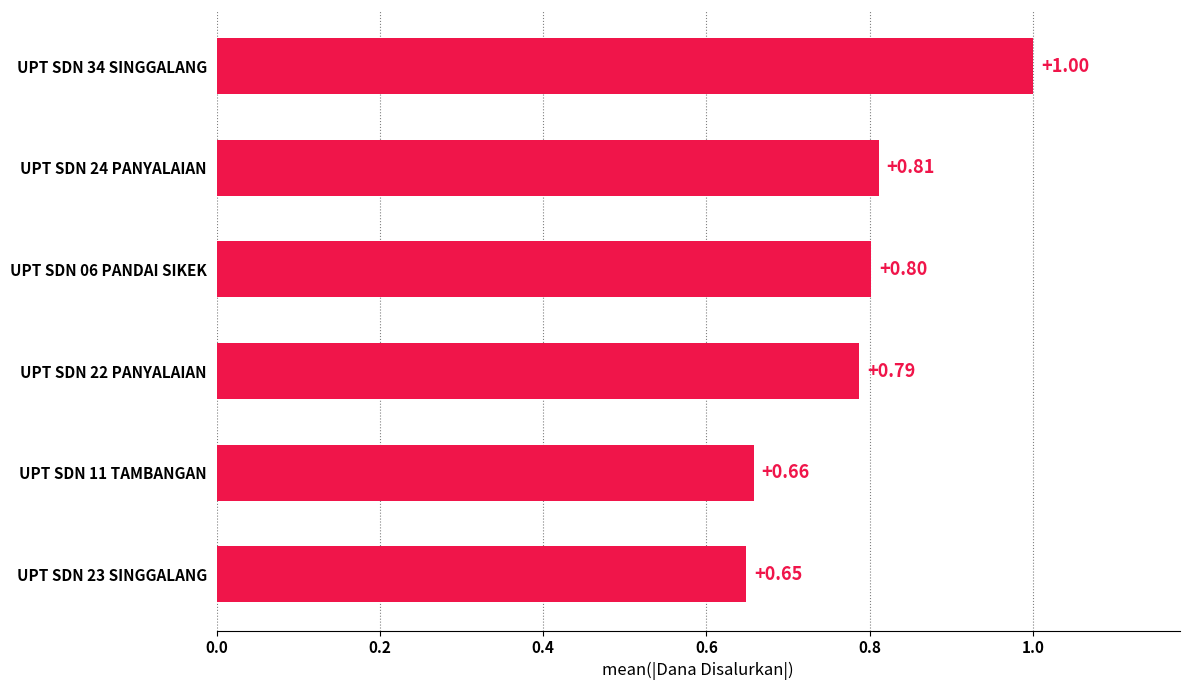

Rank the categories by value from lowest to highest.

UPT SDN 23 SINGGALANG, UPT SDN 11 TAMBANGAN, UPT SDN 22 PANYALAIAN, UPT SDN 06 PANDAI SIKEK, UPT SDN 24 PANYALAIAN, UPT SDN 34 SINGGALANG